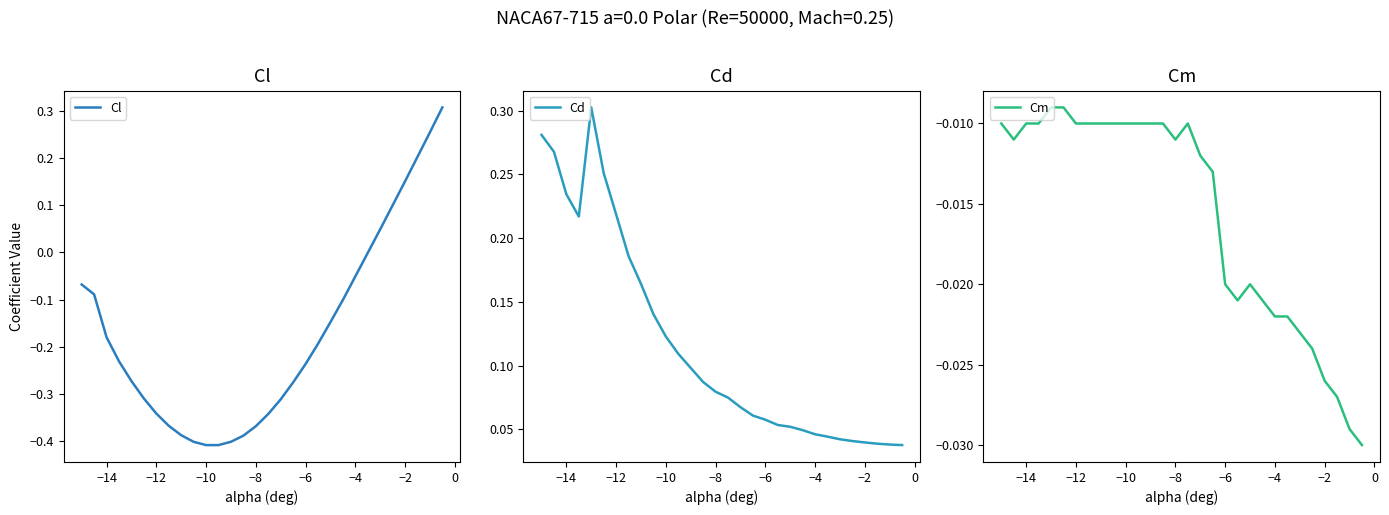

Reading left to right, what are all the values shown in this chart?

Cl: -0.1	-0.1	-0.2	-0.2	-0.3	-0.3	-0.3	-0.4	-0.4	-0.4	-0.4	-0.4	-0.4	-0.4	-0.4	-0.3	-0.3	-0.3	-0.2	-0.2	-0.1	-0.1	-0.1	-0.0	0.0	0.1	0.2	0.2	0.3	0.3
Cd: 0.3	0.3	0.2	0.2	0.3	0.3	0.2	0.2	0.2	0.1	0.1	0.1	0.1	0.1	0.1	0.1	0.1	0.1	0.1	0.1	0.1	0.0	0.0	0.0	0.0	0.0	0.0	0.0	0.0	0.0
Cm: -0.0	-0.0	-0.0	-0.0	-0.0	-0.0	-0.0	-0.0	-0.0	-0.0	-0.0	-0.0	-0.0	-0.0	-0.0	-0.0	-0.0	-0.0	-0.0	-0.0	-0.0	-0.0	-0.0	-0.0	-0.0	-0.0	-0.0	-0.0	-0.0	-0.0